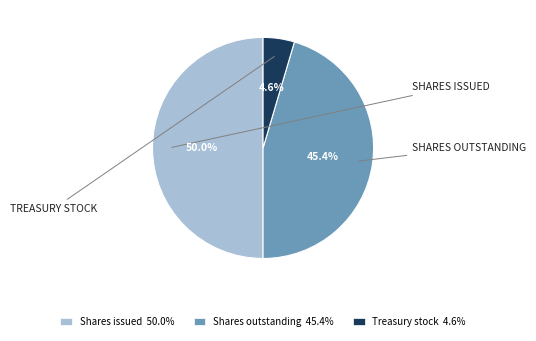

Combined, what portion of the pie is Shares outstanding 45.4% and Treasury stock 4.6%?

50.0%